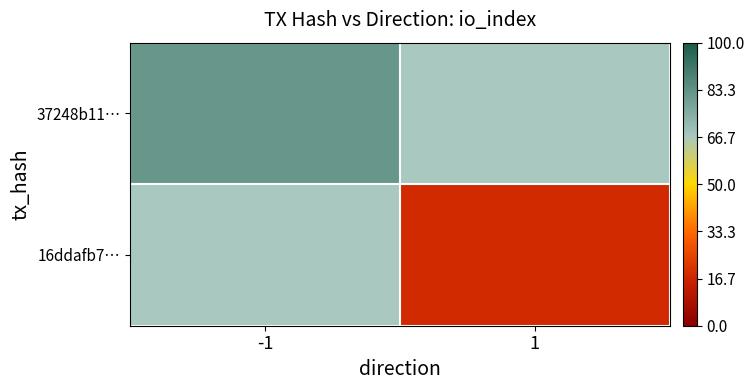

What is the approximate value of 37248b11… at -1?

82.0